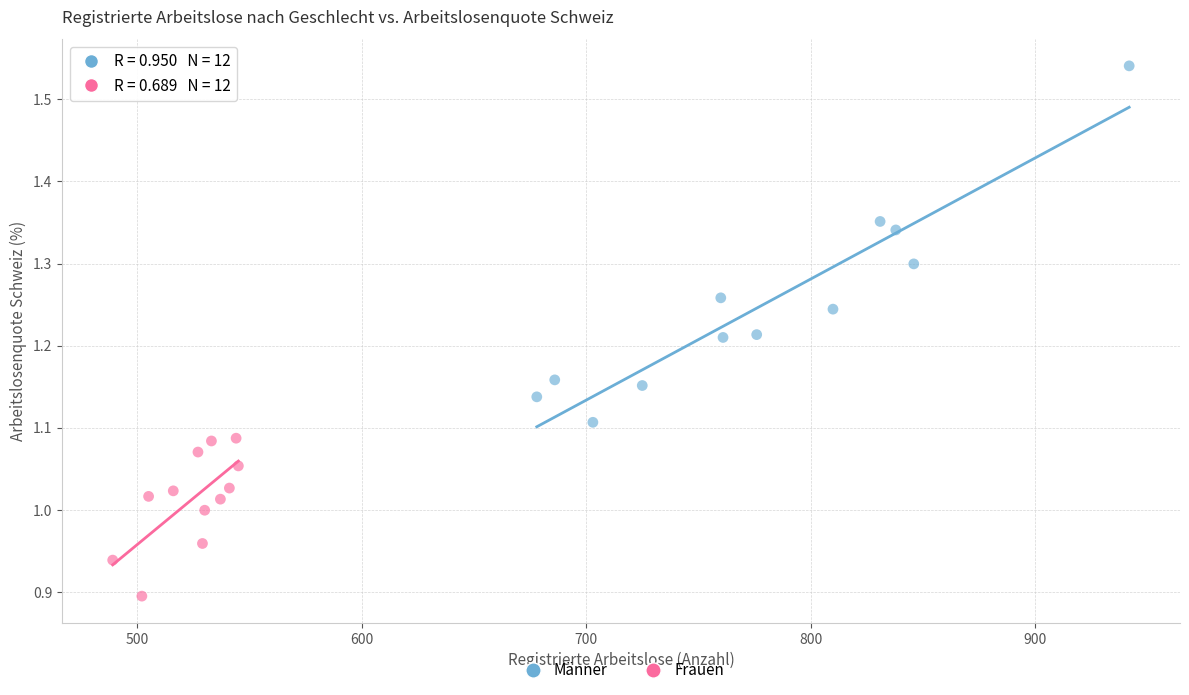

Which series has the widest spread of Y values?

Männer